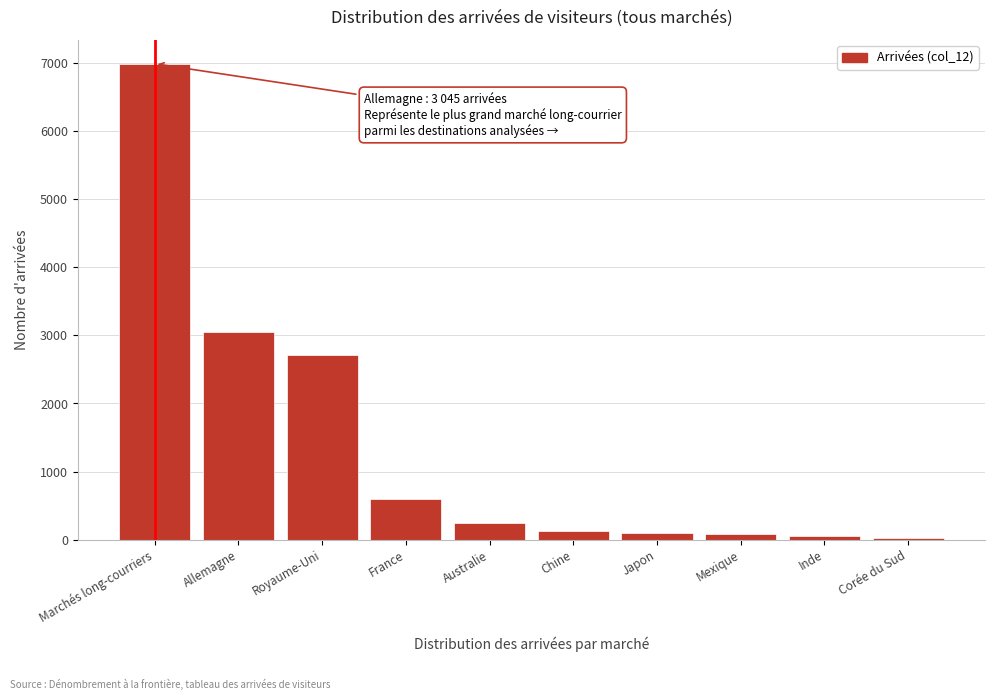

What is the sum of all values?

13978